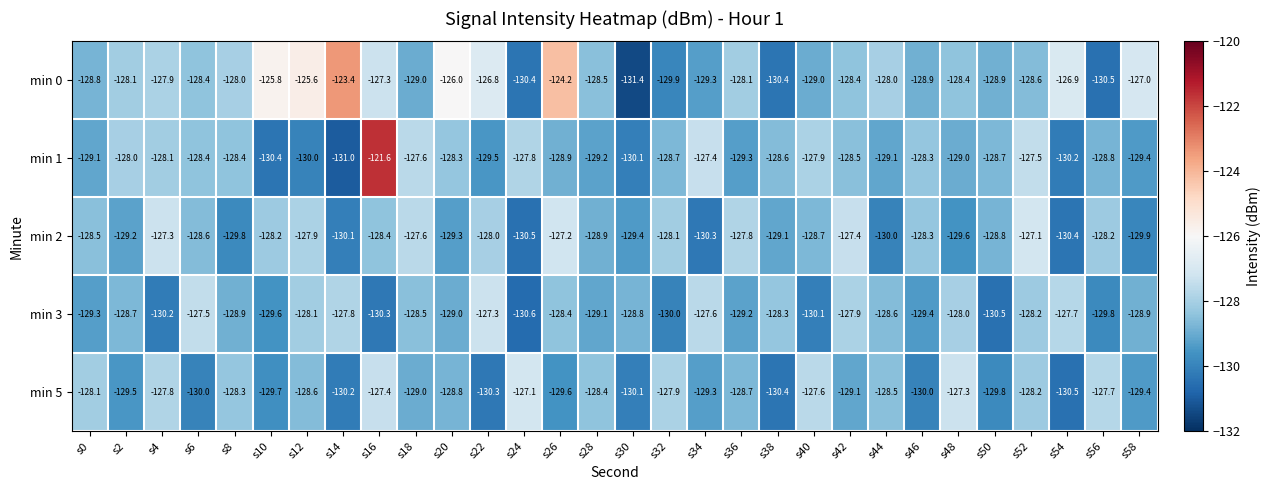

Rank the series at s36 from highest to lowest value.

min 2, min 0, min 5, min 3, min 1